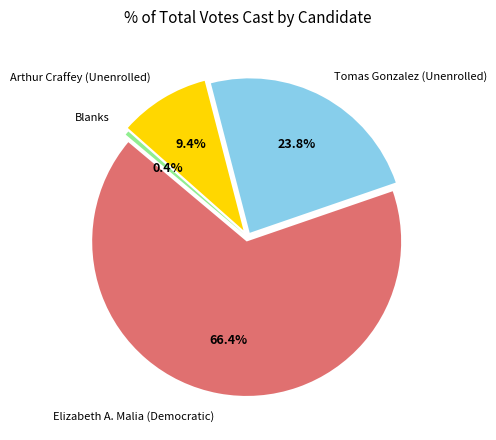

What percentage is the Arthur Craffey (Unenrolled) slice, to the nearest percent?

9%